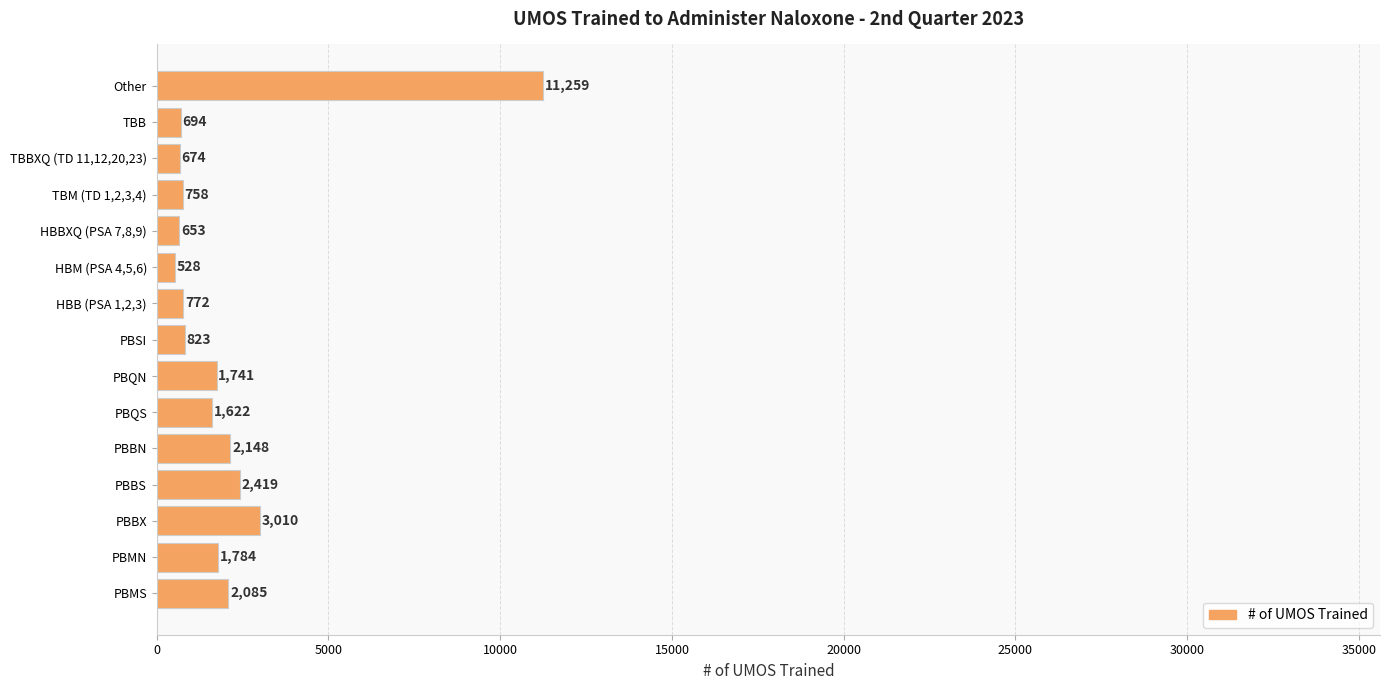

Which category has the lowest value across all series?

HBM (PSA 4,5,6)